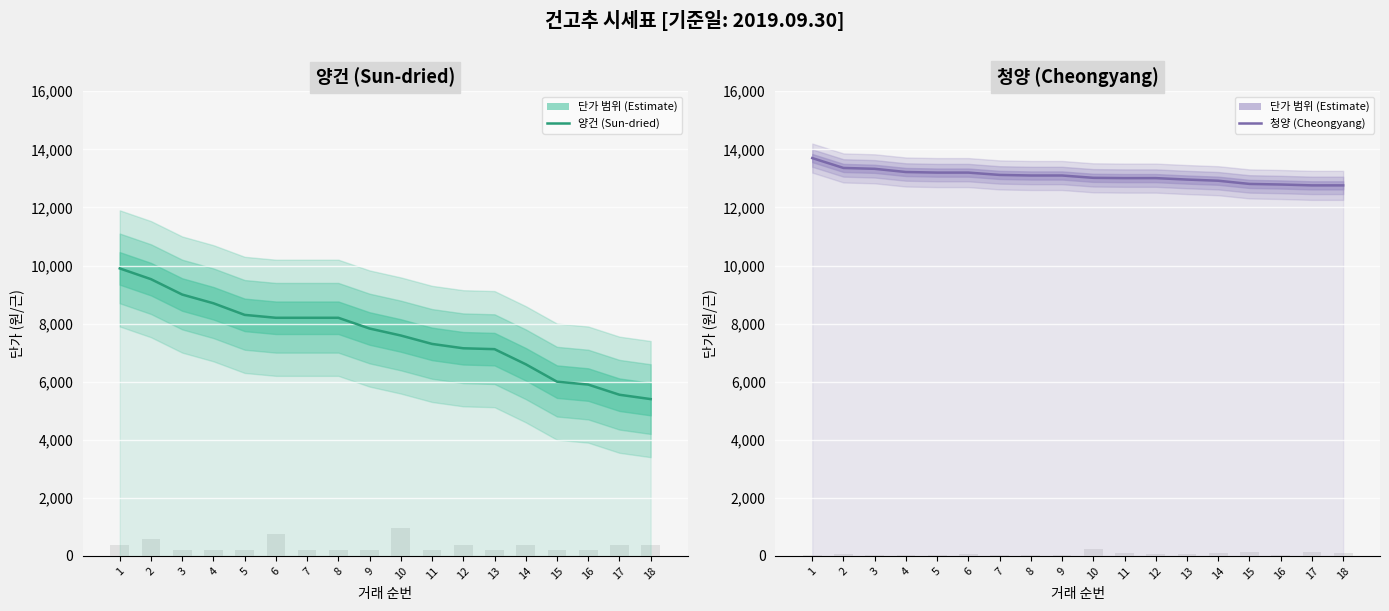

Reading left to right, extract all data points from this chart.

양건 (Sun-dried): 9900	9530	9000	8700	8300	8200	8200	8200	7830	7590	7300	7150	7120	6600	6000	5900	5550	5400
청양 (Cheongyang): 13700	13360	13330	13220	13200	13200	13120	13100	13100	13020	13010	13010	12960	12920	12810	12790	12760	12760